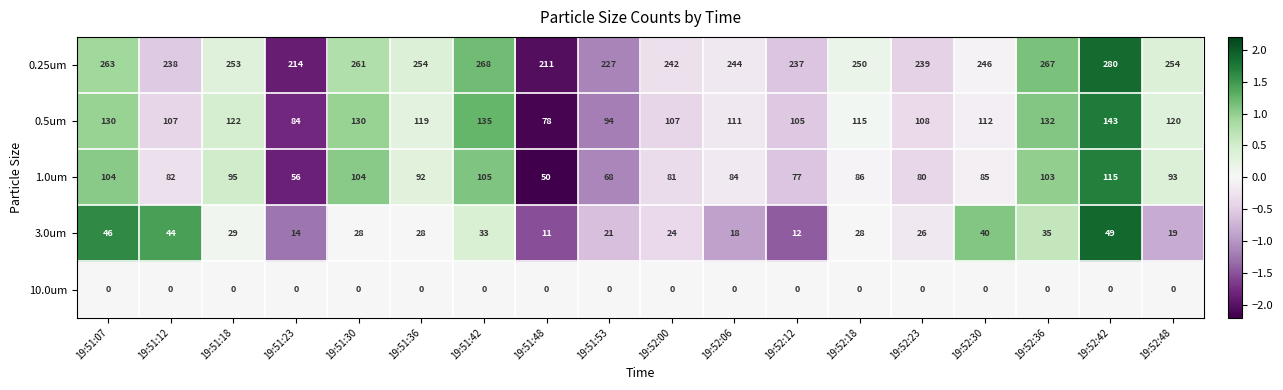

How many data points does each series have?

18